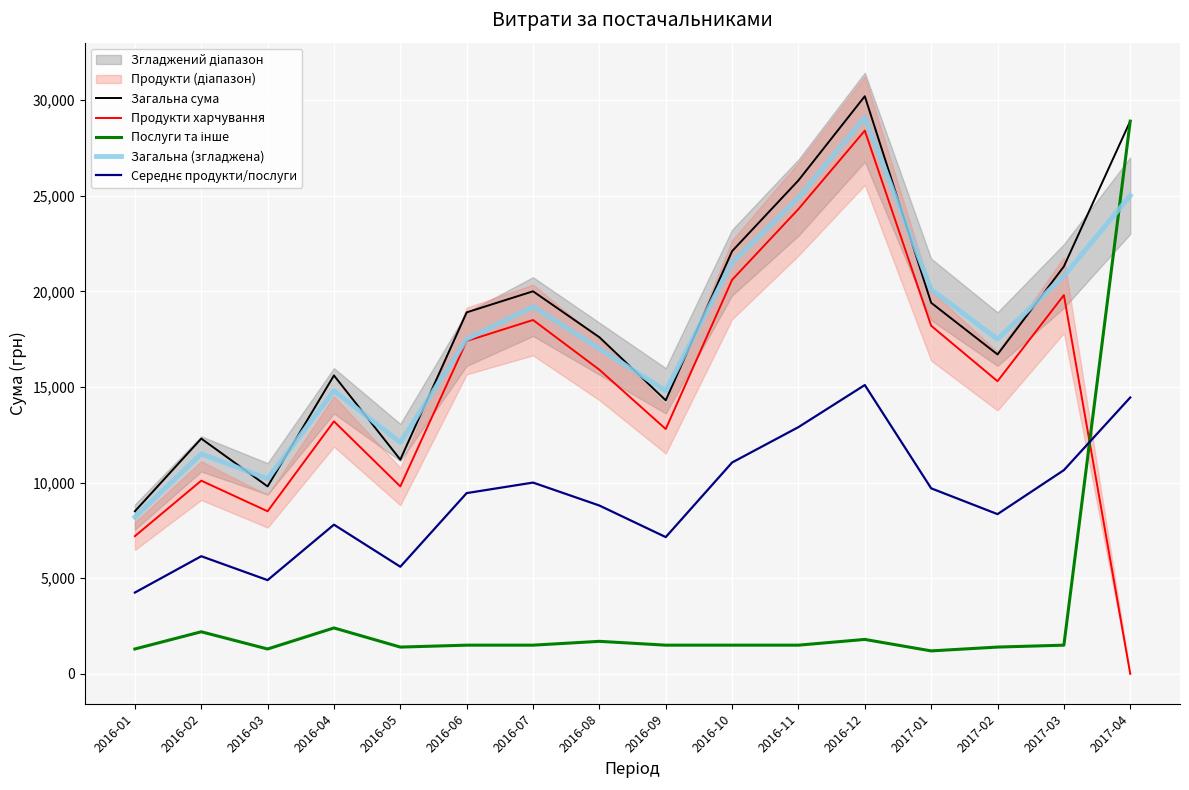

Rank the series by their maximum value, from highest to lowest.

Загальна сума, Загальна (згладжена), Послуги та інше, Продукти харчування, Середнє продукти/послуги